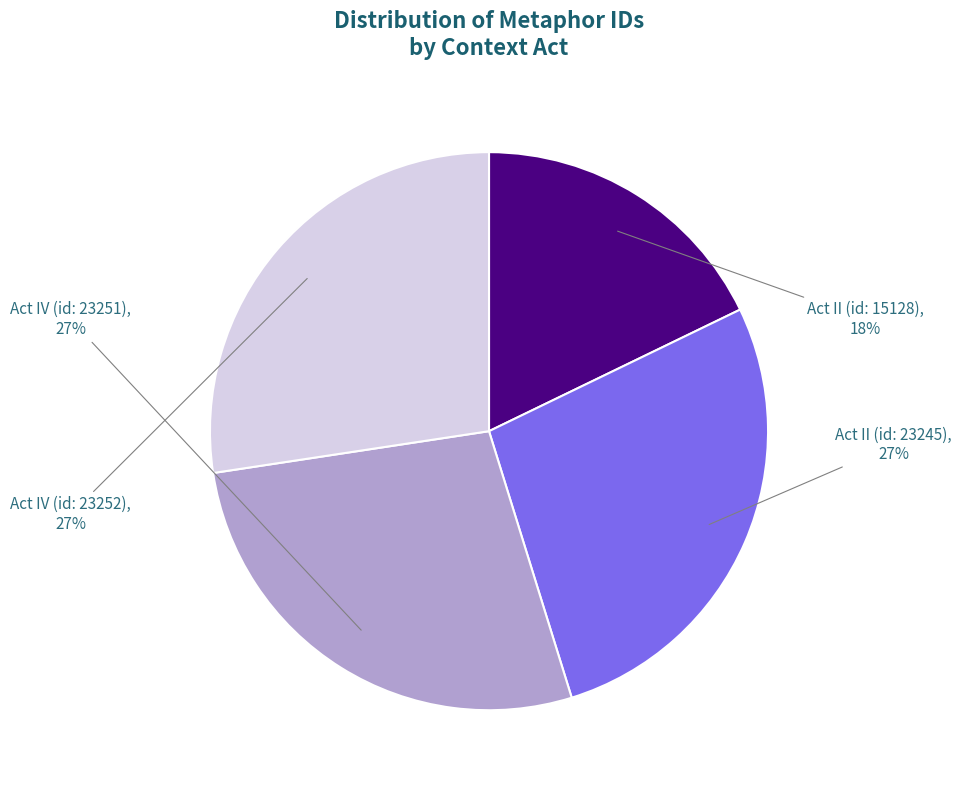

Combined, do Act IV (id: 23251) and Act II (id: 23245) account for over 50%?

Yes